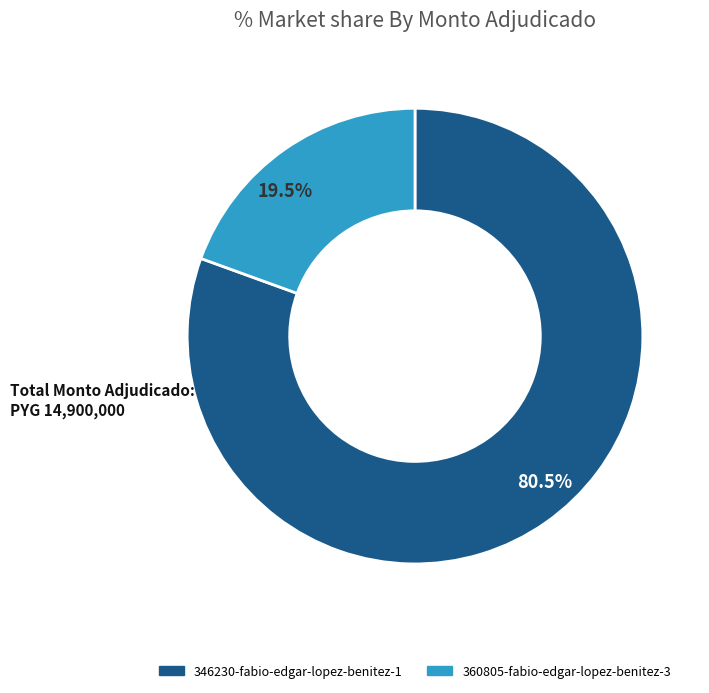

Rank the categories by value from highest to lowest.

346230-fabio-edgar-lopez-benitez-1, 360805-fabio-edgar-lopez-benitez-3